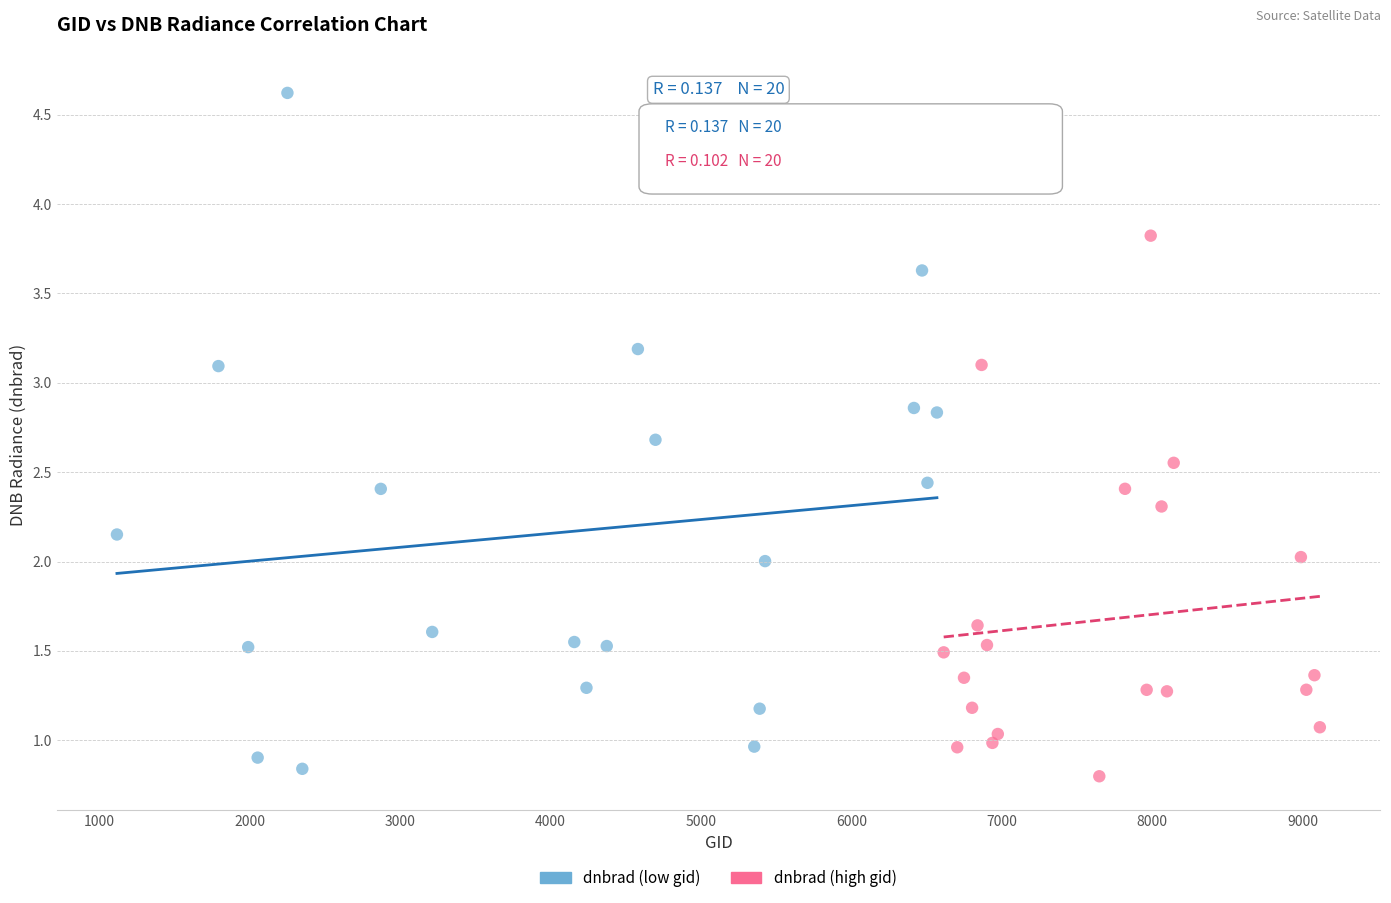

Which series reaches the maximum Y coordinate?

dnbrad (low gid)